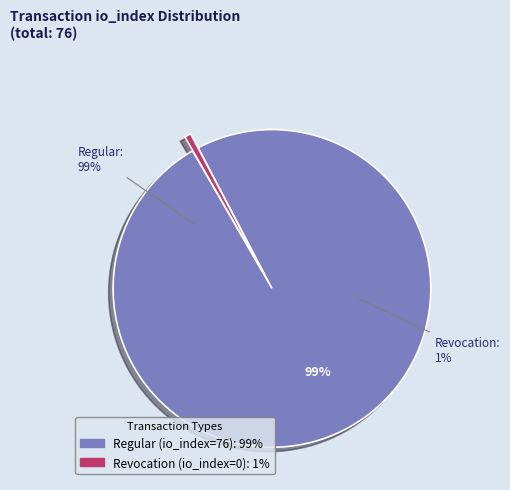

Is Regular (io_index=76) the majority of the pie?

Yes